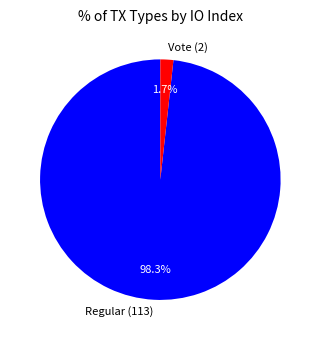

To the nearest percent, what is the combined percentage of Vote (2) and Regular (113)?

100%